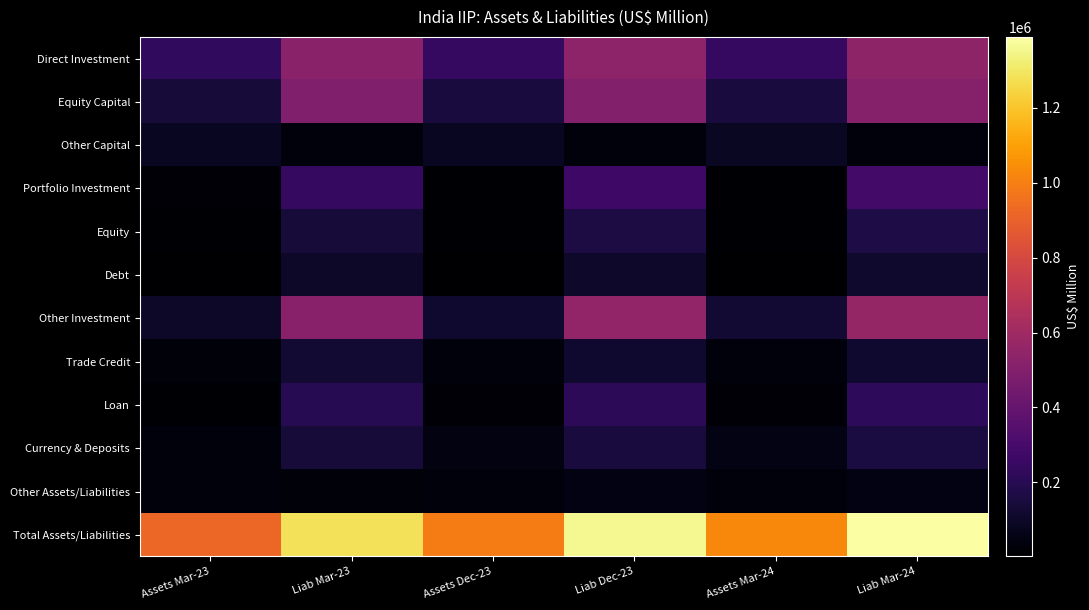

Which series has the largest total across all categories?

Total Assets/Liabilities